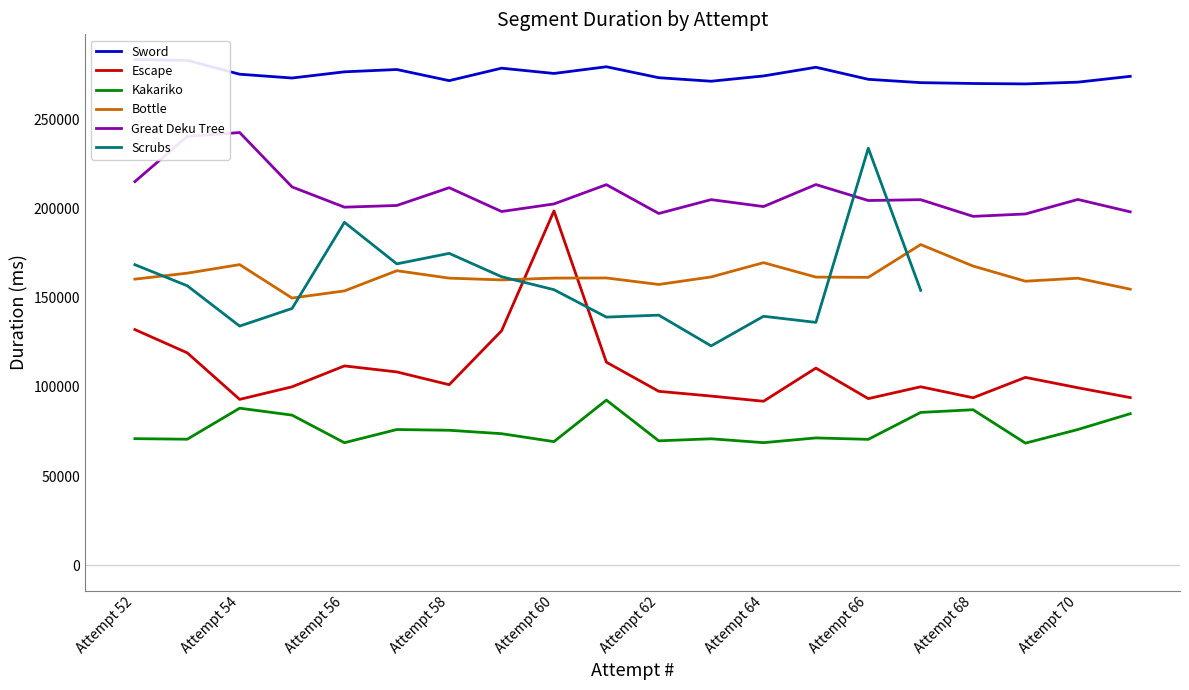

What is the average value of the Escape series?

109520